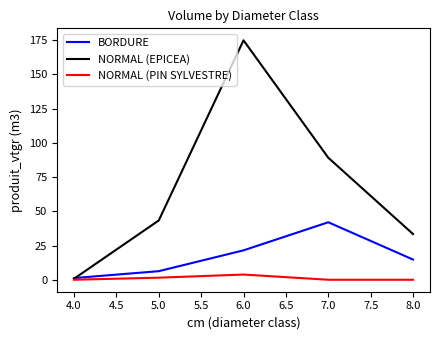

Is it true that NORMAL (EPICEA) equals 50.9 at 6.0?

False